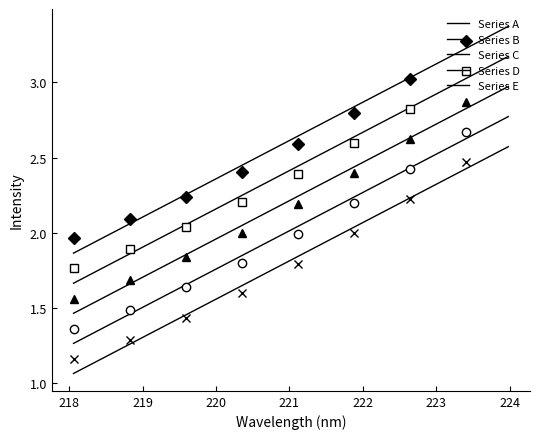

At 224, list the series in order from smallest to largest.

Series E, Series D, Series C, Series B, Series A